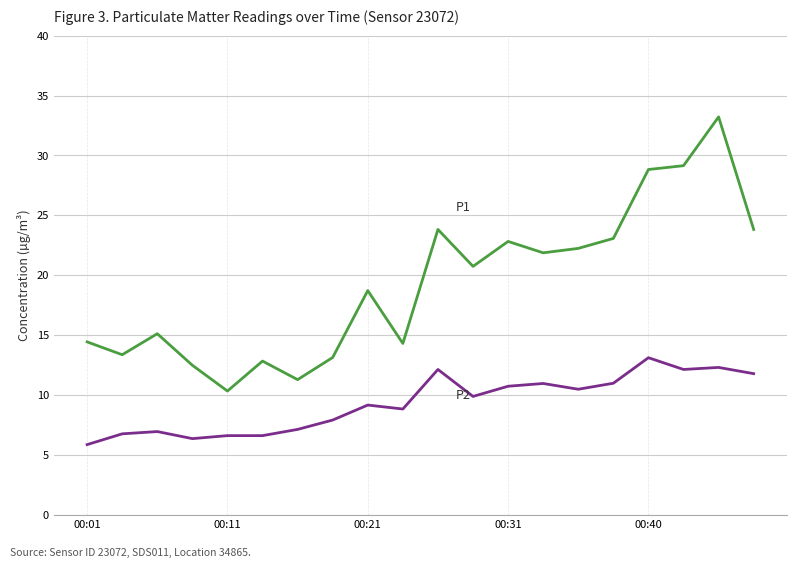

How many lines are shown in the chart?

2